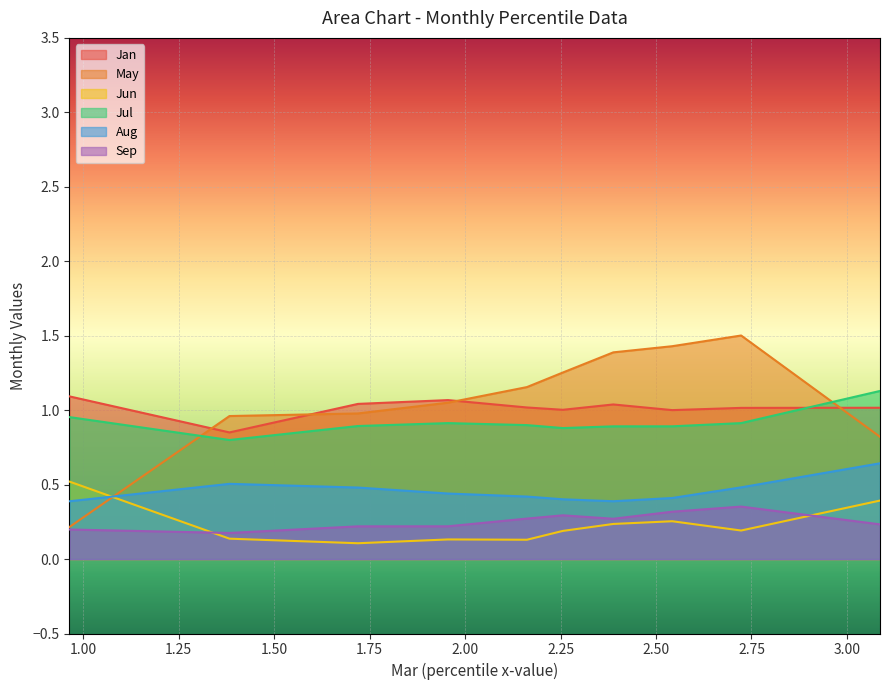

How many data points does each series have?

10